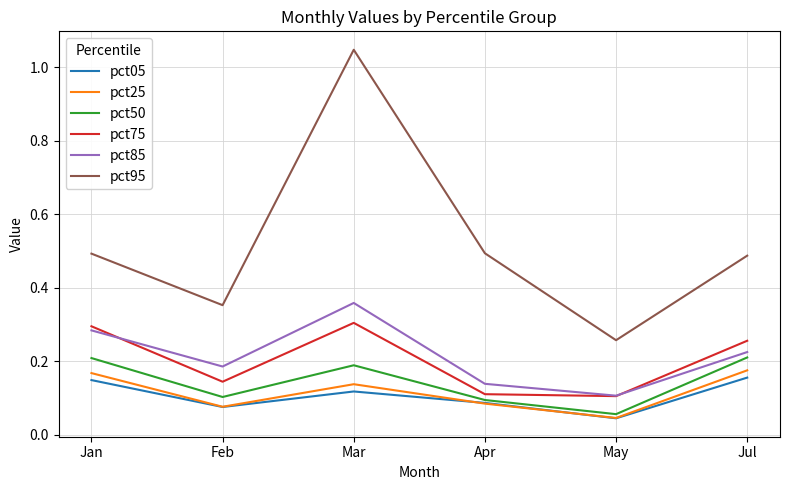

Which series has the largest range (max minus min)?

pct95